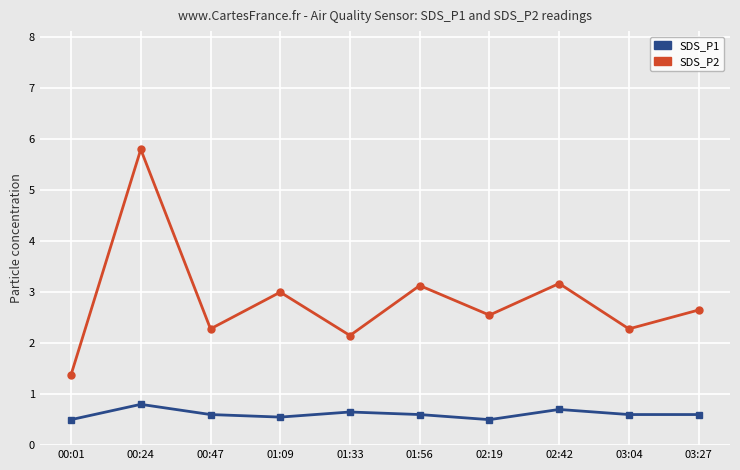

True or false: SDS_P1 and SDS_P2 intersect in this chart.

False